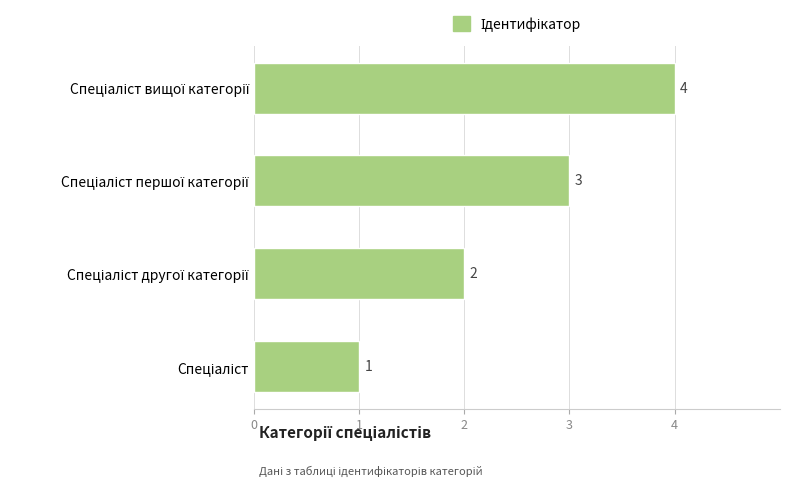

What is the difference between the maximum and minimum values?

3